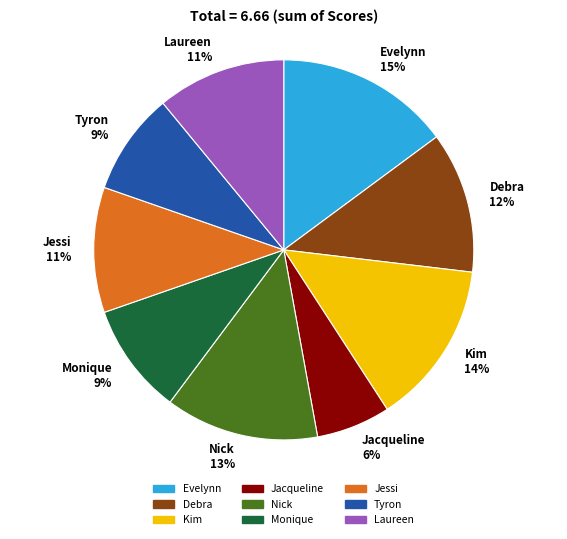

Count the number of slices in the pie.

9